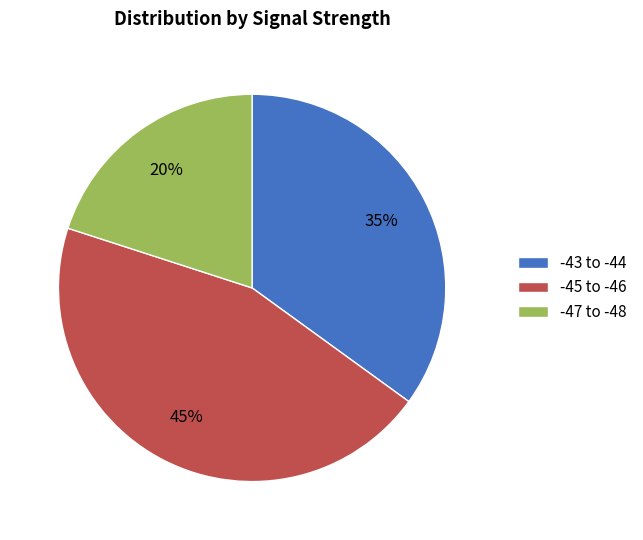

To the nearest percent, what is the combined percentage of -47 to -48 and -45 to -46?

65%